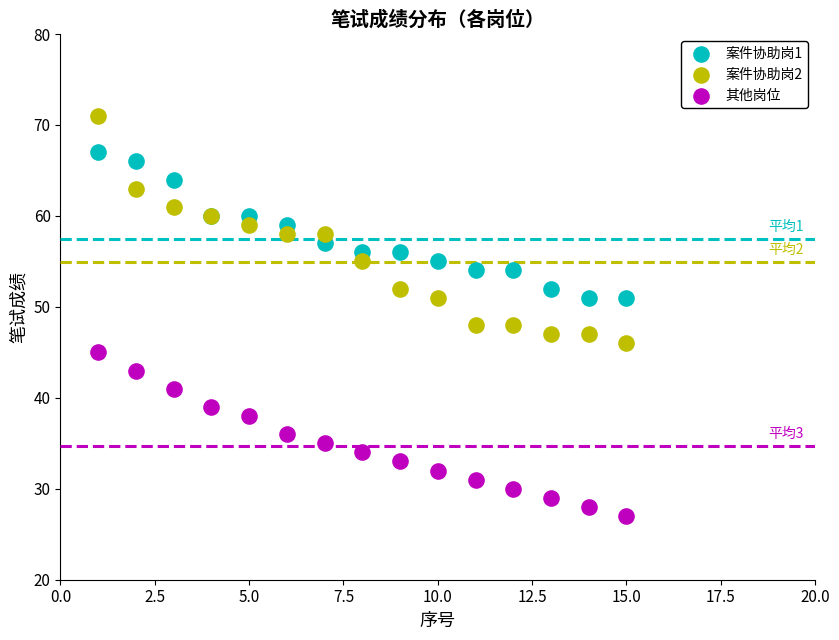

Which series reaches the minimum Y coordinate?

其他岗位